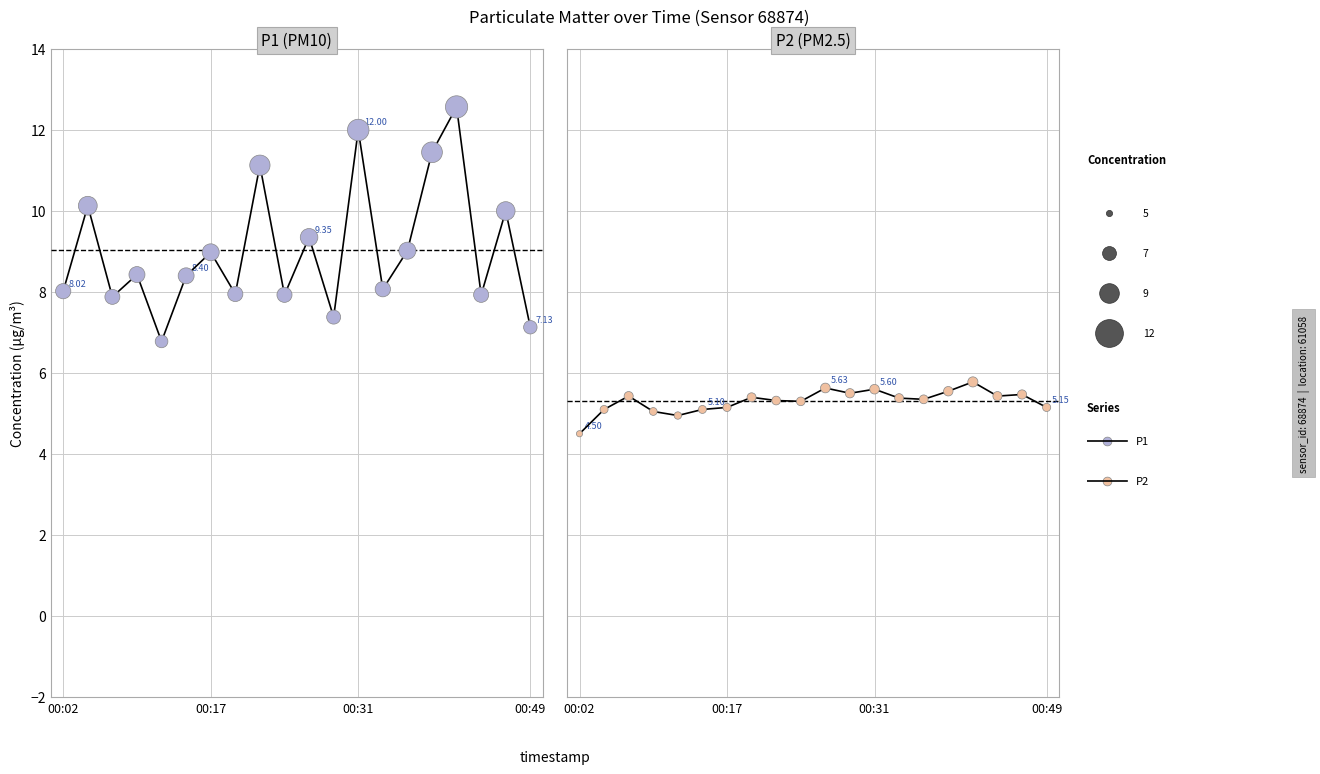

Which series has the largest Y range (max minus min)?

P1